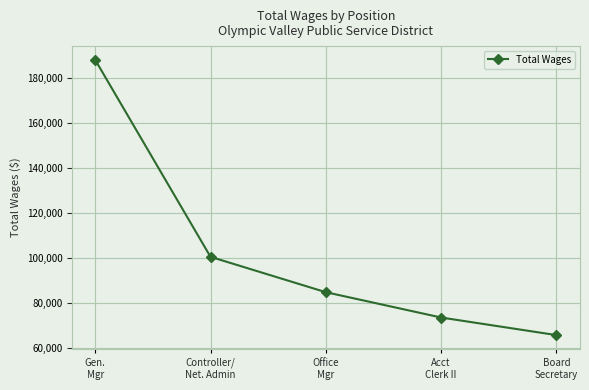

Does the chart have visible grid lines?

Yes